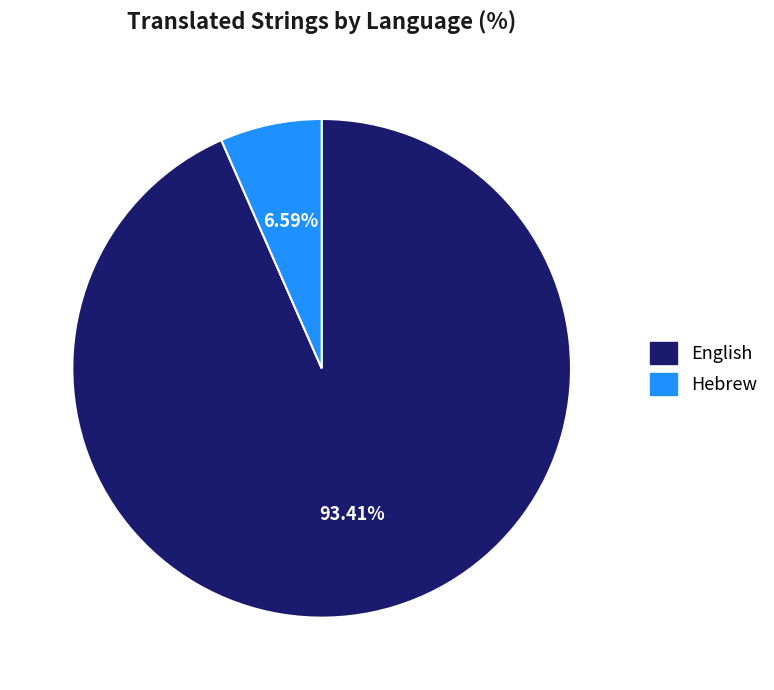

How many slices are in this pie chart?

2